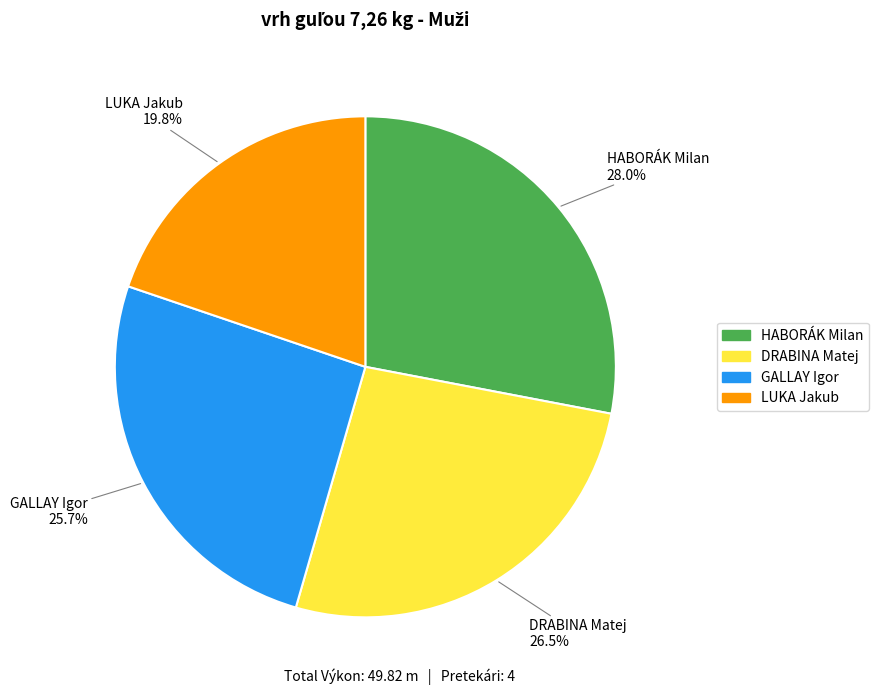

How many segments does this pie chart have?

4